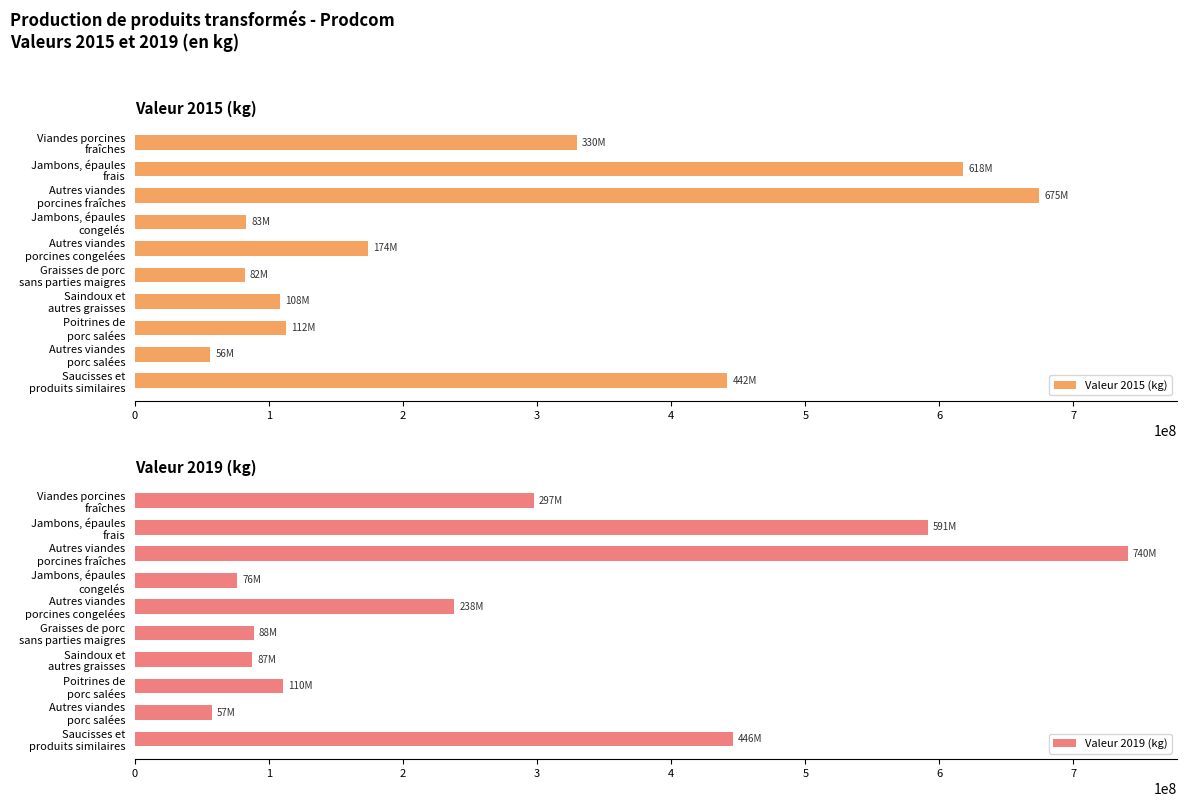

What is the value of the Valeur 2015 (kg) bar at the 9th from the left?

55894000